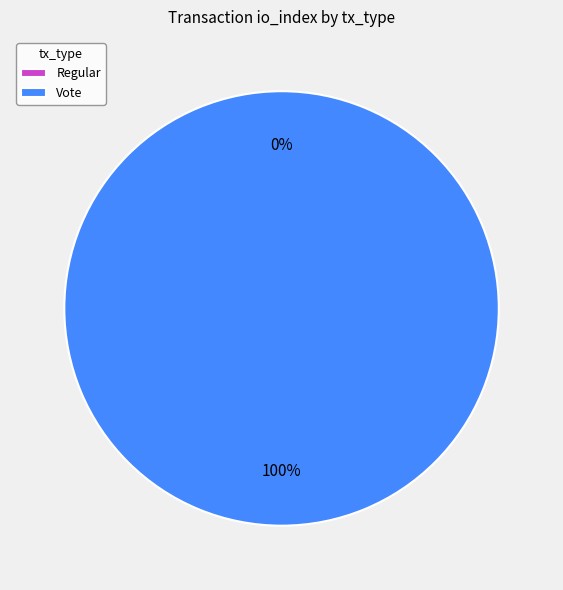

What is the majority slice?

Vote